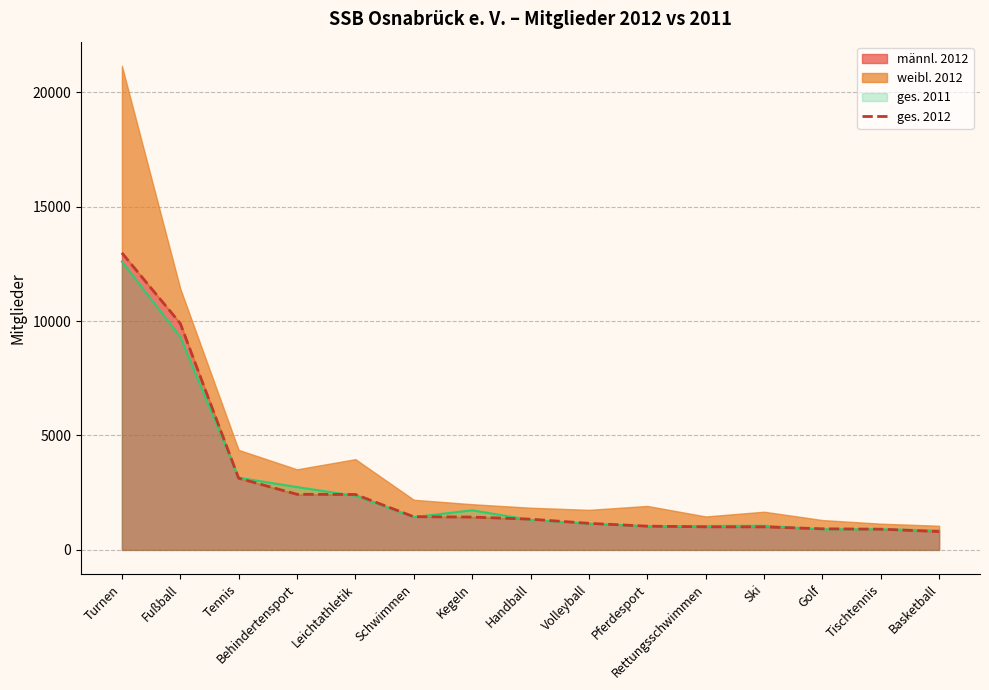

How many lines are shown in the chart?

1